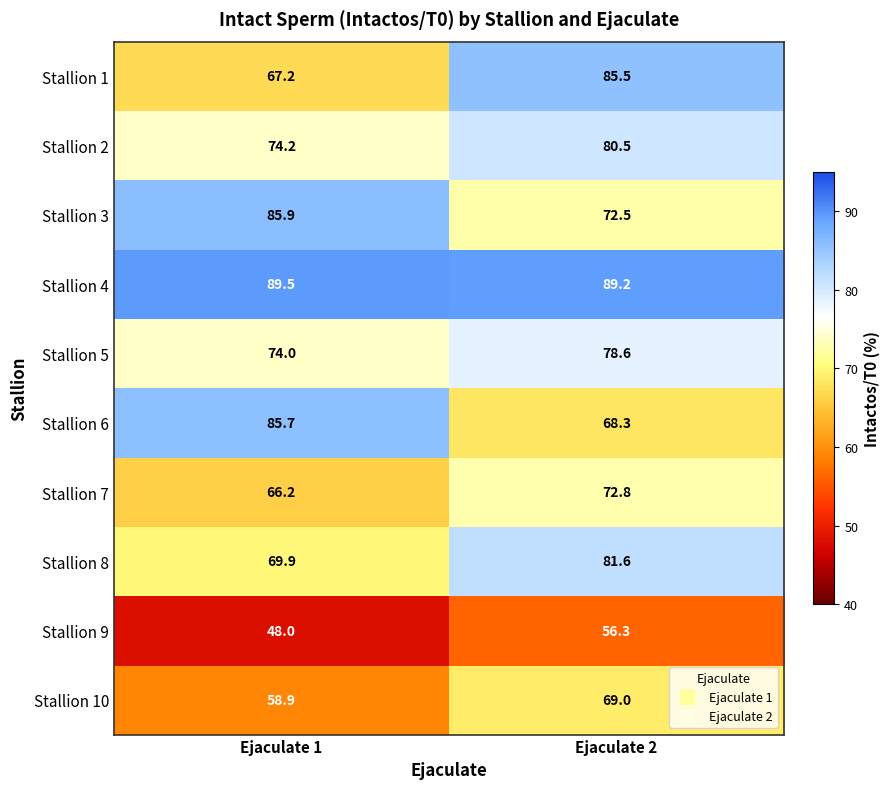

Reading right to left, list all the values displayed in this chart.

Stallion 1: 85.5	67.2
Stallion 2: 80.5	74.2
Stallion 3: 72.5	85.9
Stallion 4: 89.2	89.5
Stallion 5: 78.6	74.0
Stallion 6: 68.3	85.7
Stallion 7: 72.8	66.2
Stallion 8: 81.6	69.9
Stallion 9: 56.3	48.0
Stallion 10: 69.0	58.9